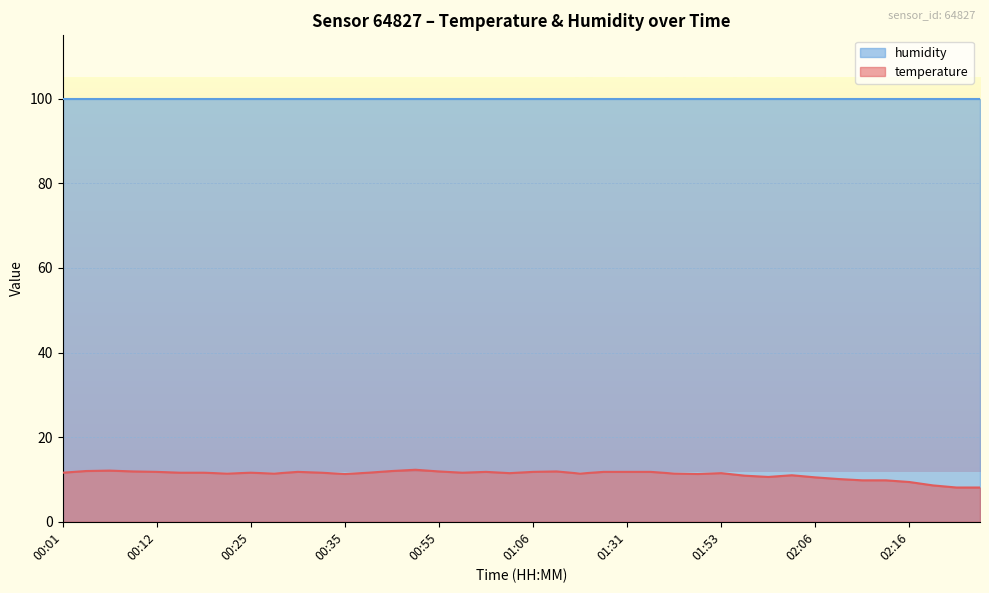

What is the average value?

11.2